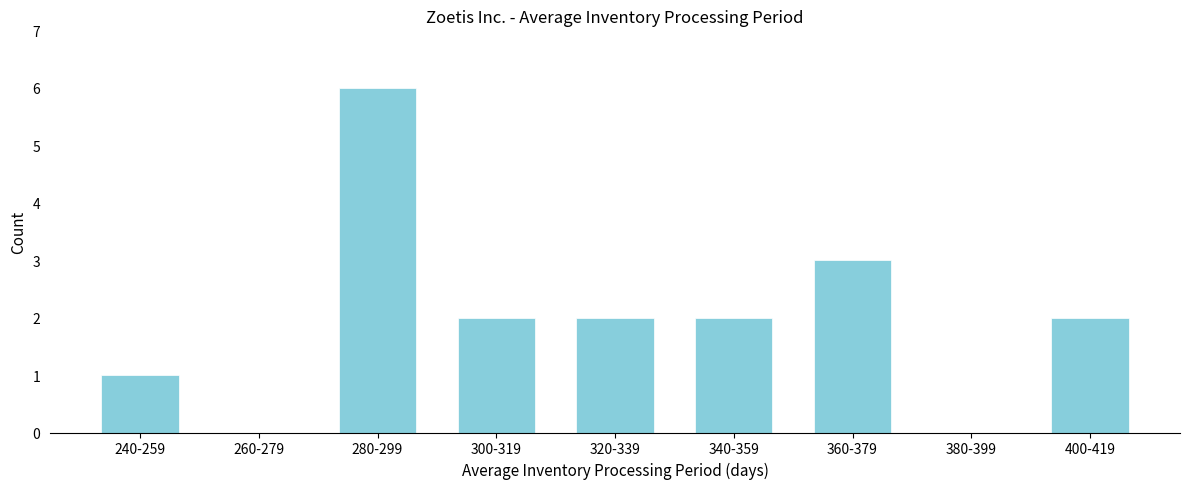

Reading right to left, transcribe all the data shown in this chart.

400-419=2	380-399=0	360-379=3	340-359=2	320-339=2	300-319=2	280-299=6	260-279=0	240-259=1